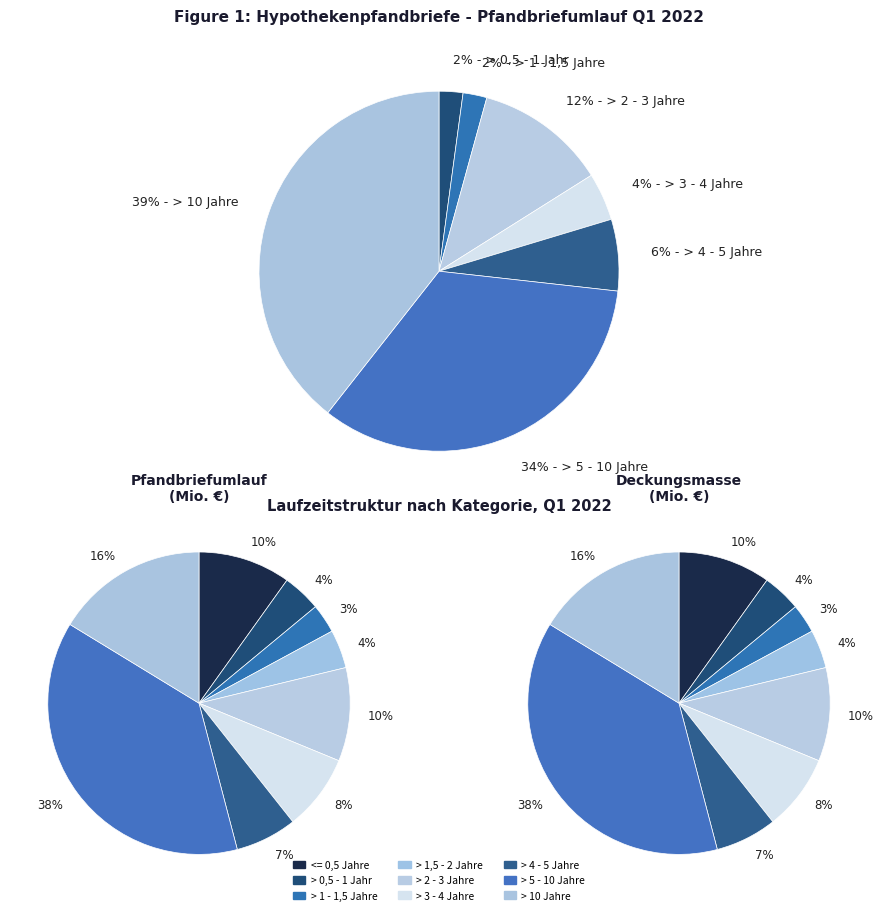

Combined, what portion of the pie is > 0,5 - 1 Jahr and > 1,5 - 2 Jahre?

2.1%